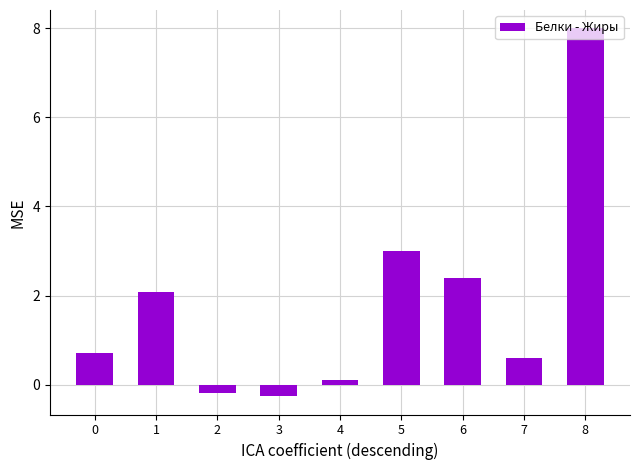

What is the smallest value displayed?

-0.3